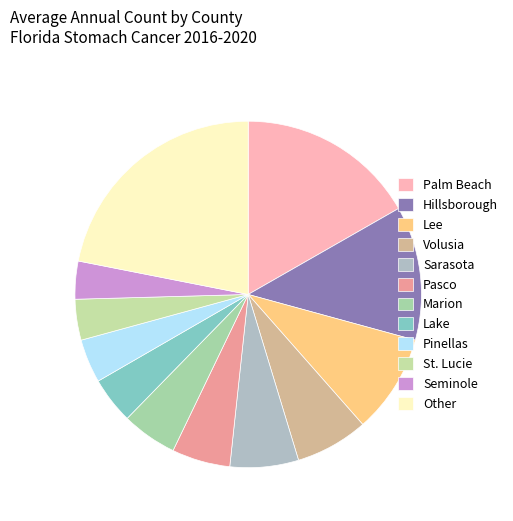

What percentage is NOT represented by Marion?

94.8%